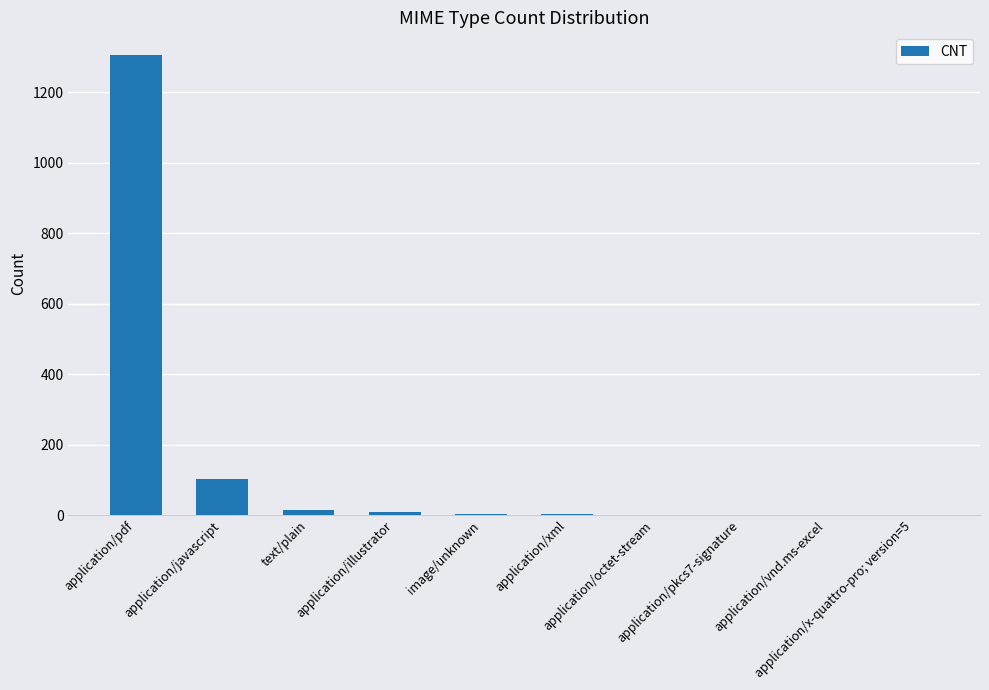

At which label is the value closest to 653?

application/javascript